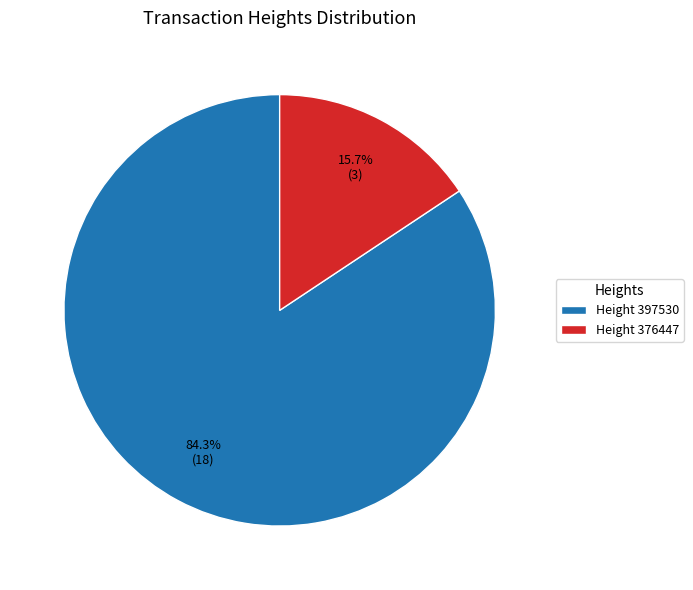

What is the majority slice?

Height 397530